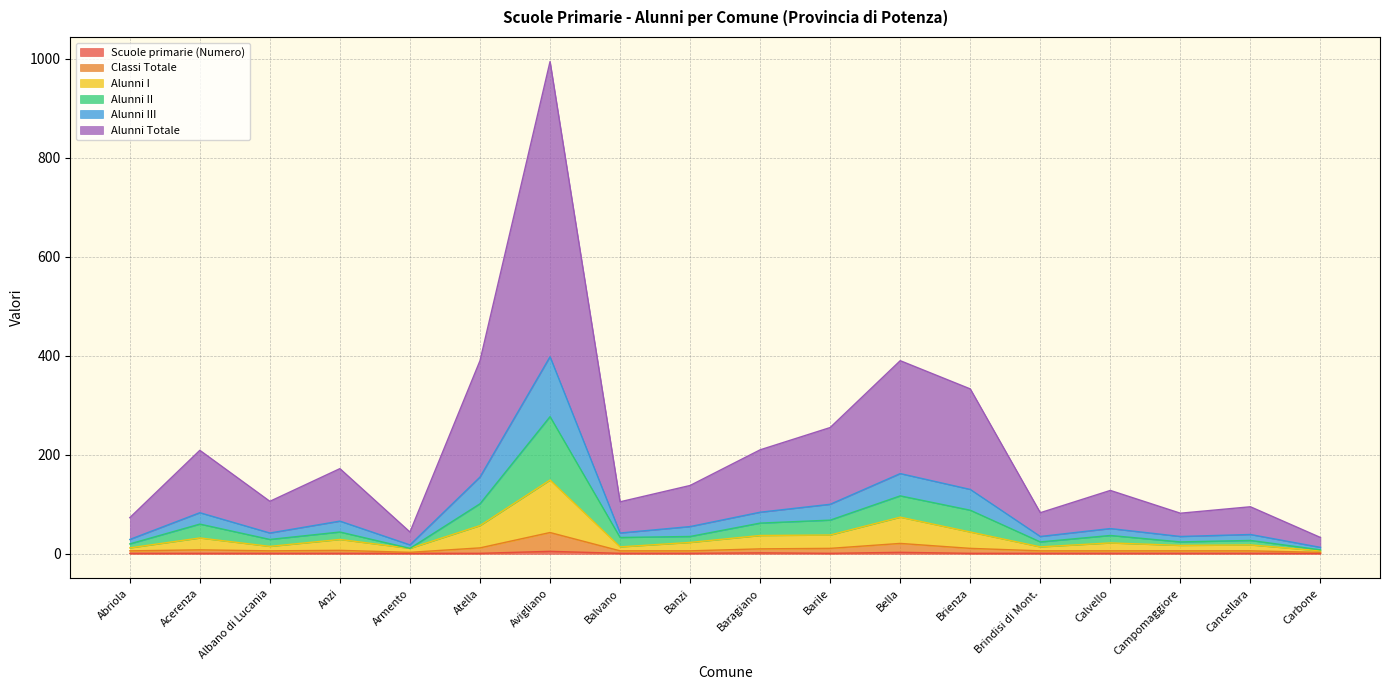

Is it true that Alunni Totale equals 80 at Bella?

False